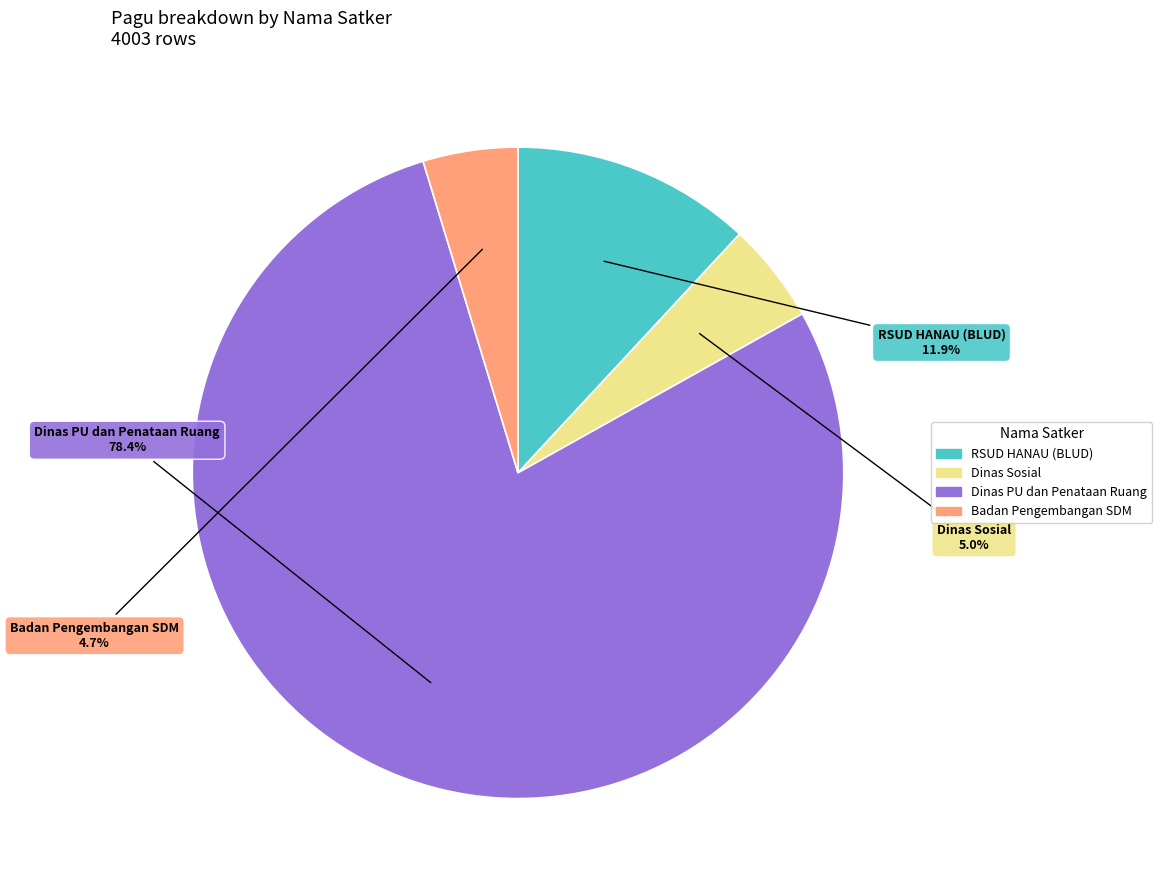

To the nearest percent, what is the average slice percentage?

25%